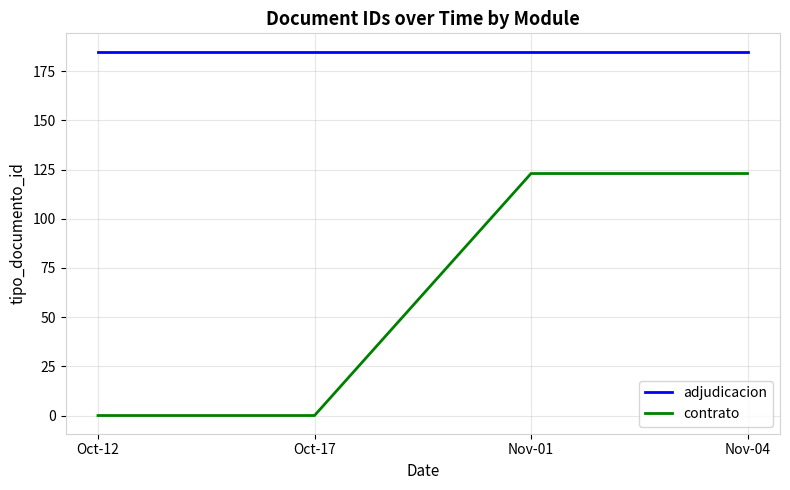

Count the number of categories in the chart.

4